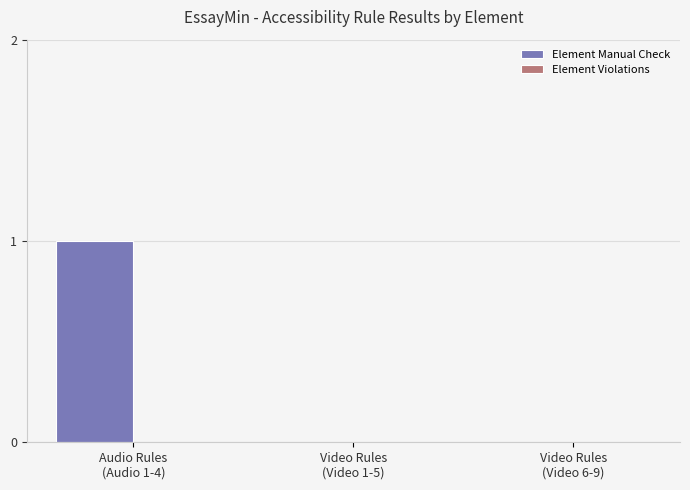

How many series are shown in this chart?

1